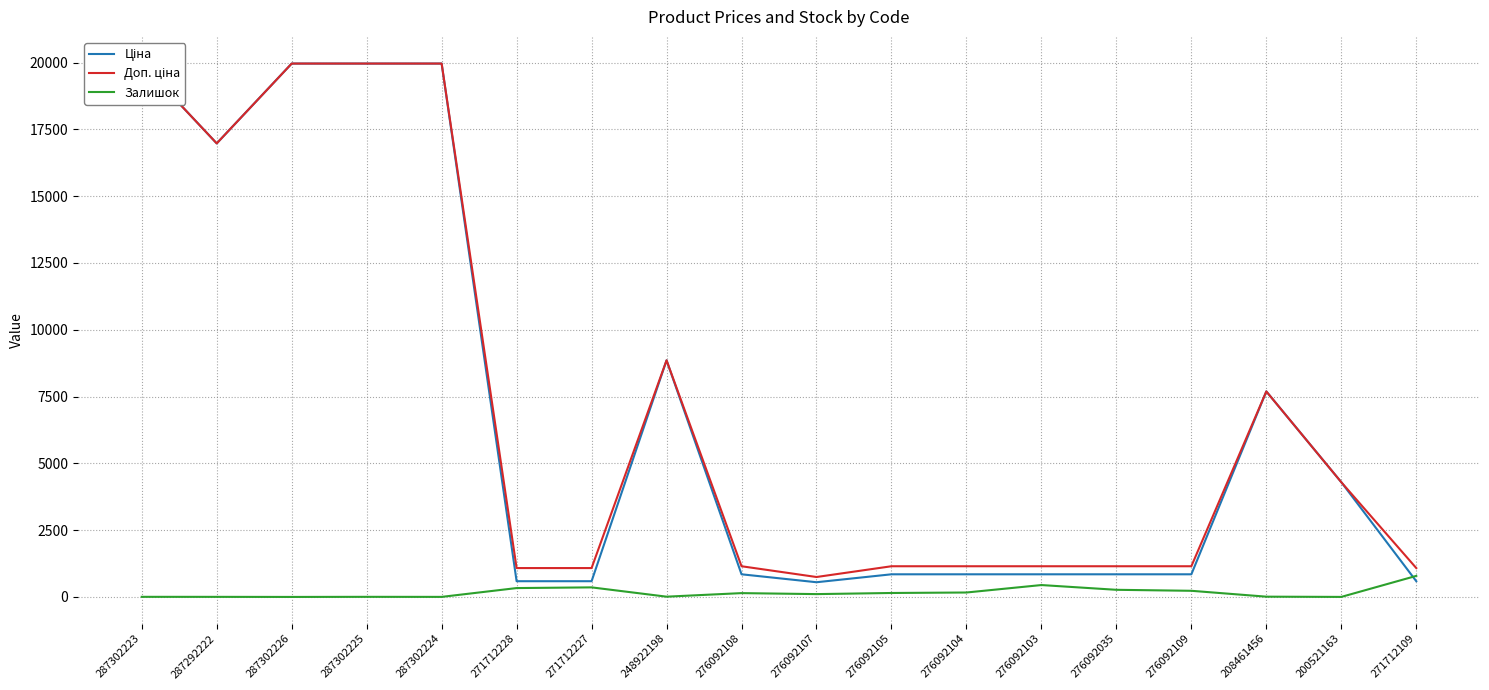

True or false: Доп. ціна and Залишок cross at least once.

False